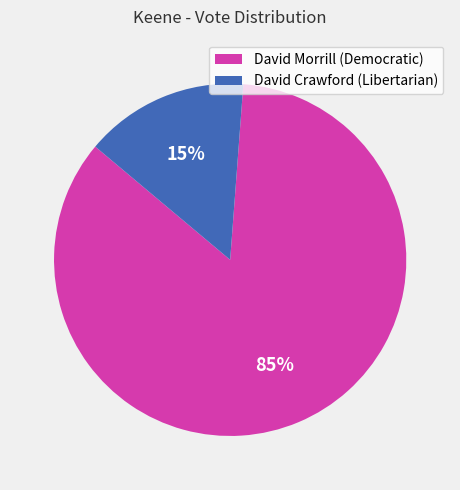

Is there any slice that represents more than half of the pie?

Yes